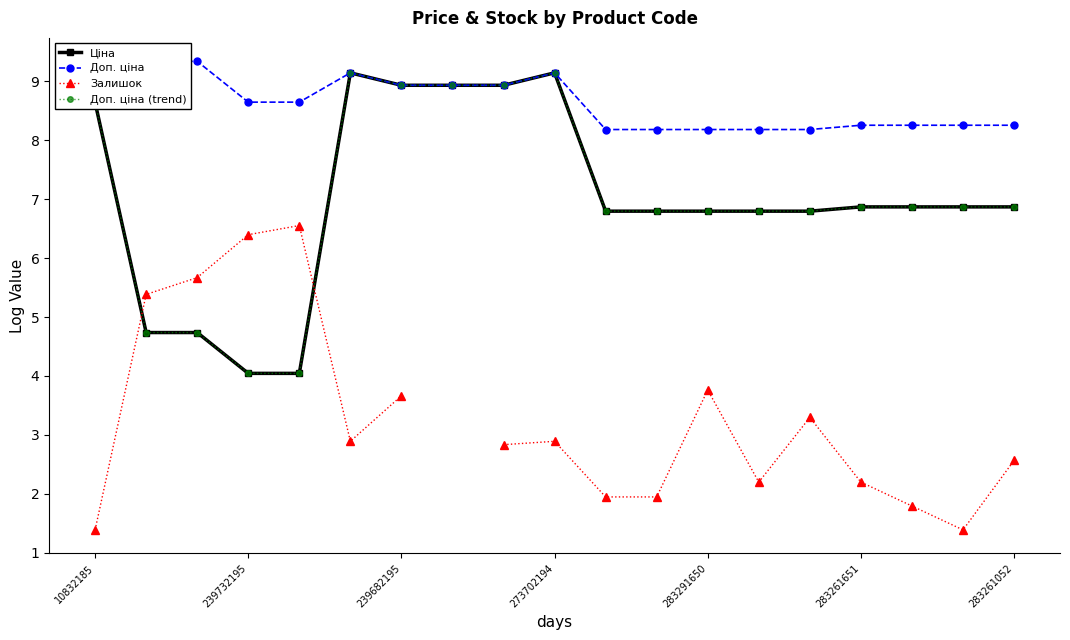

Where is Ціна nearest to the value 6?

10